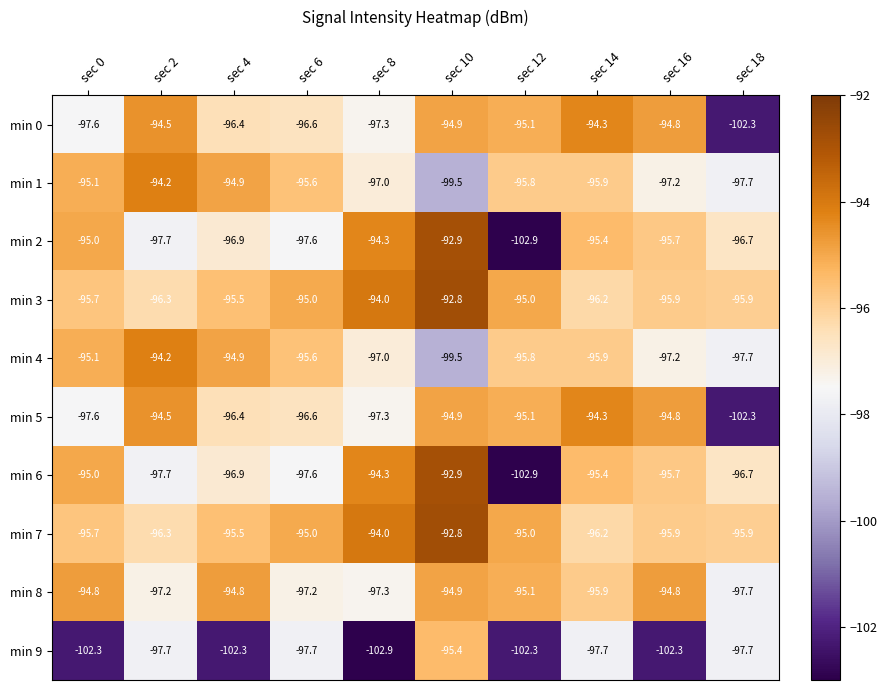

True or false: min 2 has a value of -148.3 at sec 16.

False